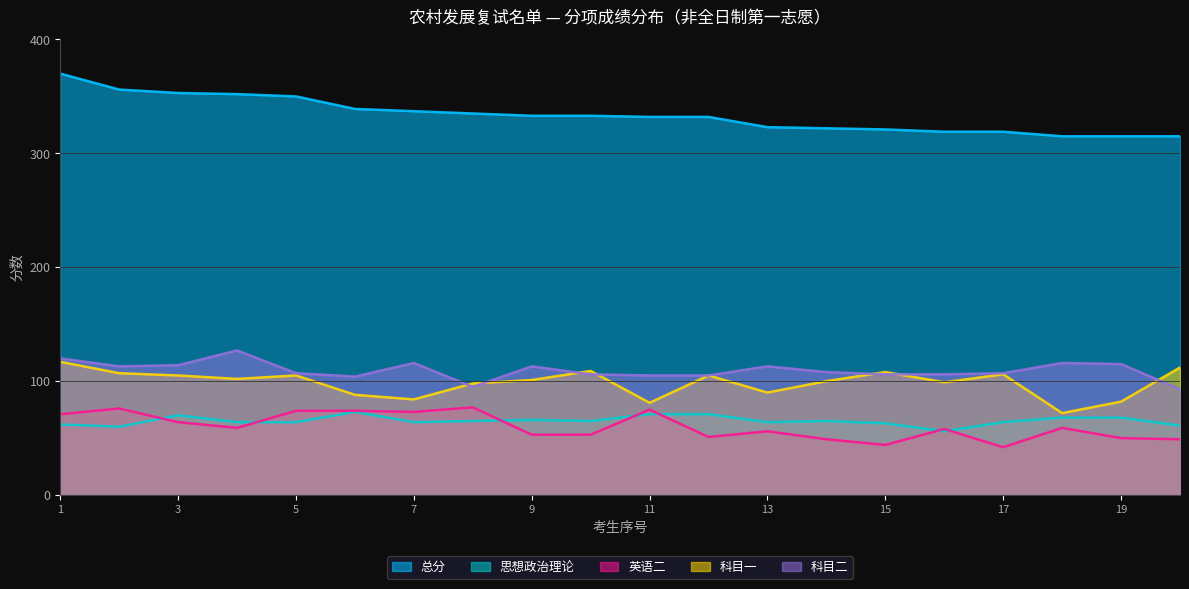

At which category does the chart reach its minimum across all series?

17